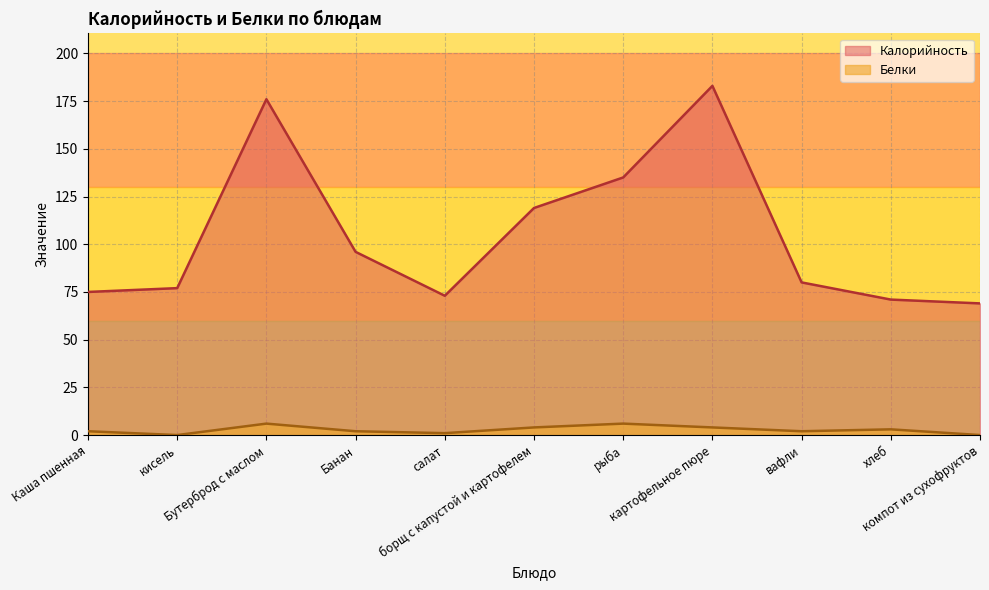

True or false: Калорийность and Белки intersect in this chart.

False